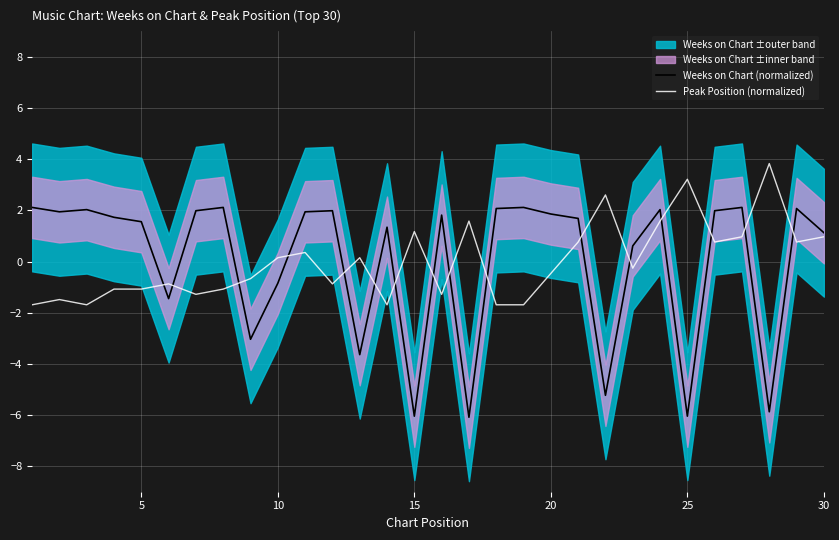

The value of Weeks on Chart (normalized) at 30 is 1.1. True or false?

True